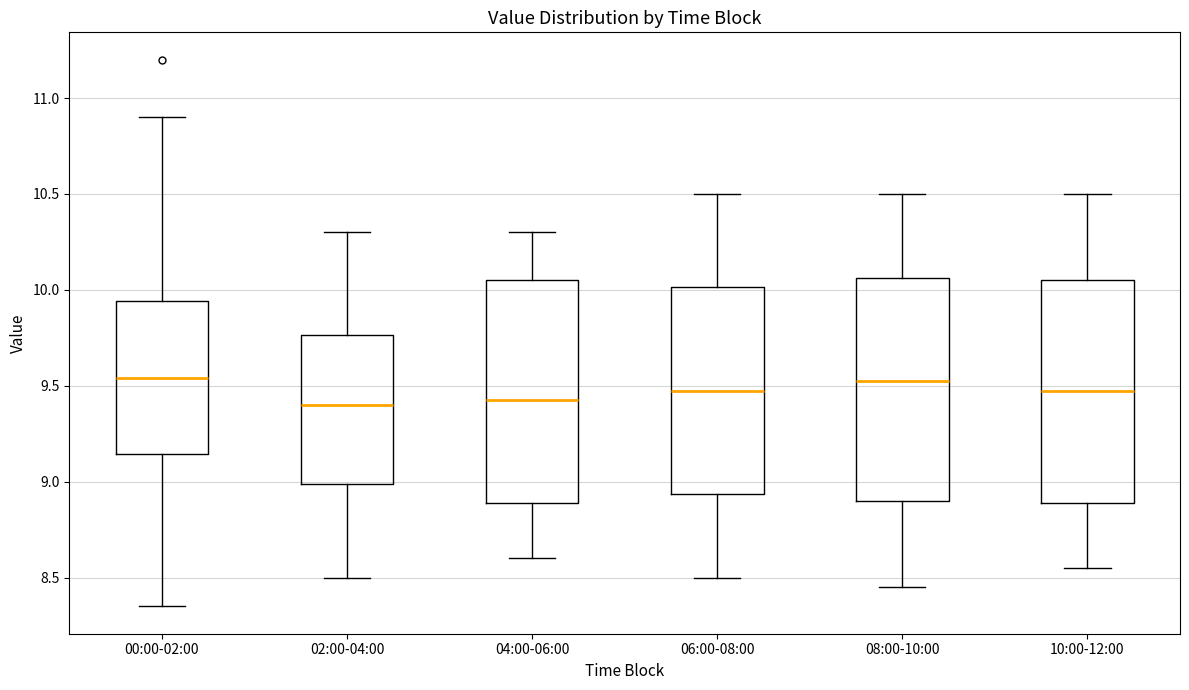

Reading left to right, read every box against the y-axis: the position of its median line, the range the box covers, and the ends of its whiskers. The values are not printed on the chart, so give them approximately, as read against the axis.

00:00-02:00: median 9.55, box 9.15 to 9.95, whiskers 8.35 to 10.90
02:00-04:00: median 9.40, box 9.00 to 9.75, whiskers 8.50 to 10.30
04:00-06:00: median 9.45, box 8.90 to 10.05, whiskers 8.60 to 10.30
06:00-08:00: median 9.50, box 8.95 to 10.00, whiskers 8.50 to 10.50
08:00-10:00: median 9.55, box 8.90 to 10.05, whiskers 8.45 to 10.50
10:00-12:00: median 9.50, box 8.90 to 10.05, whiskers 8.55 to 10.50